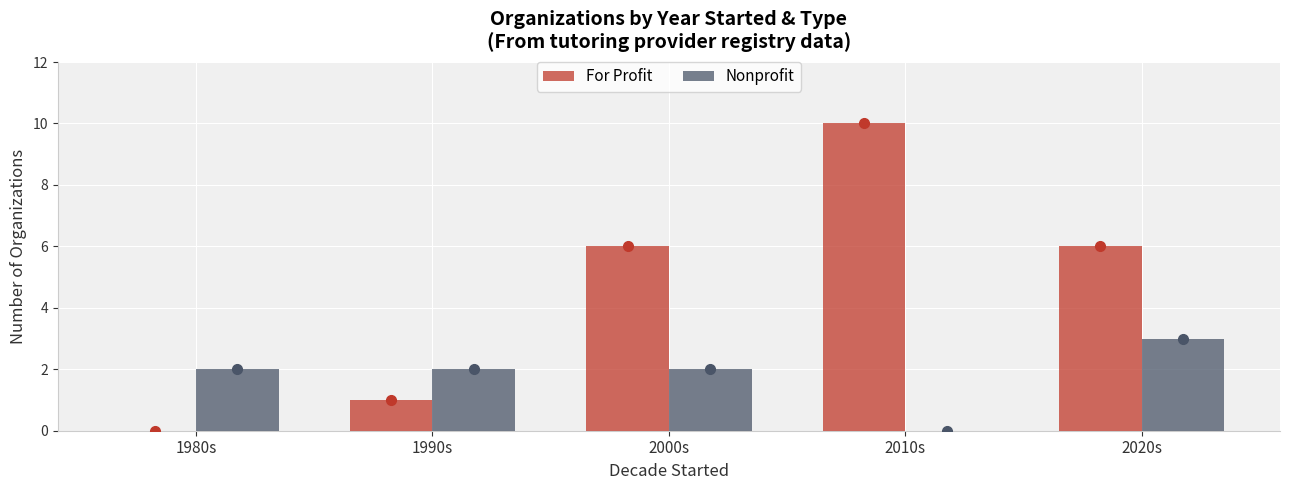

What value does the Nonprofit series have at 1980s?

2